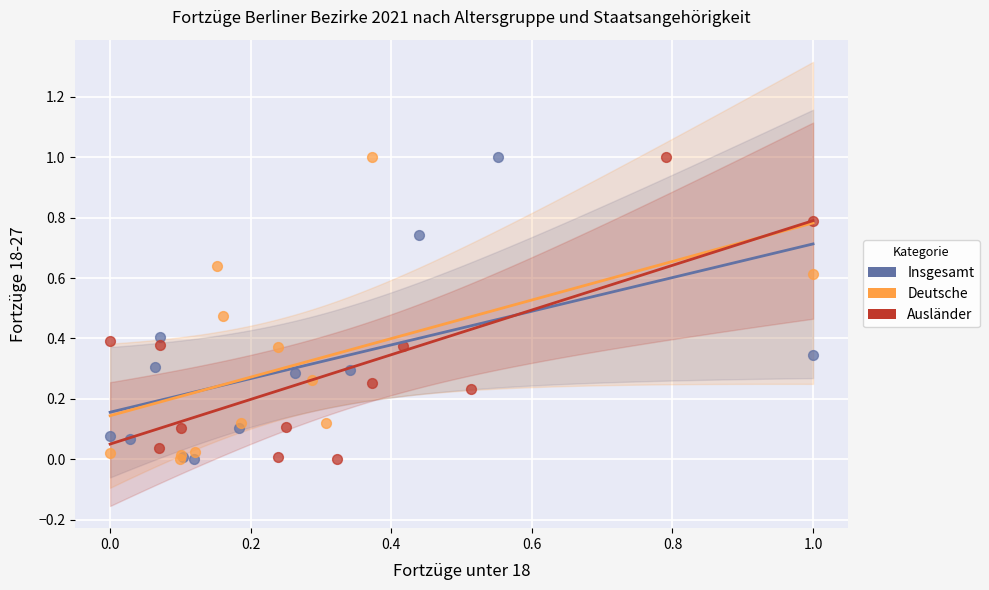

What are all the series names shown in the legend?

Insgesamt, Deutsche, Ausländer